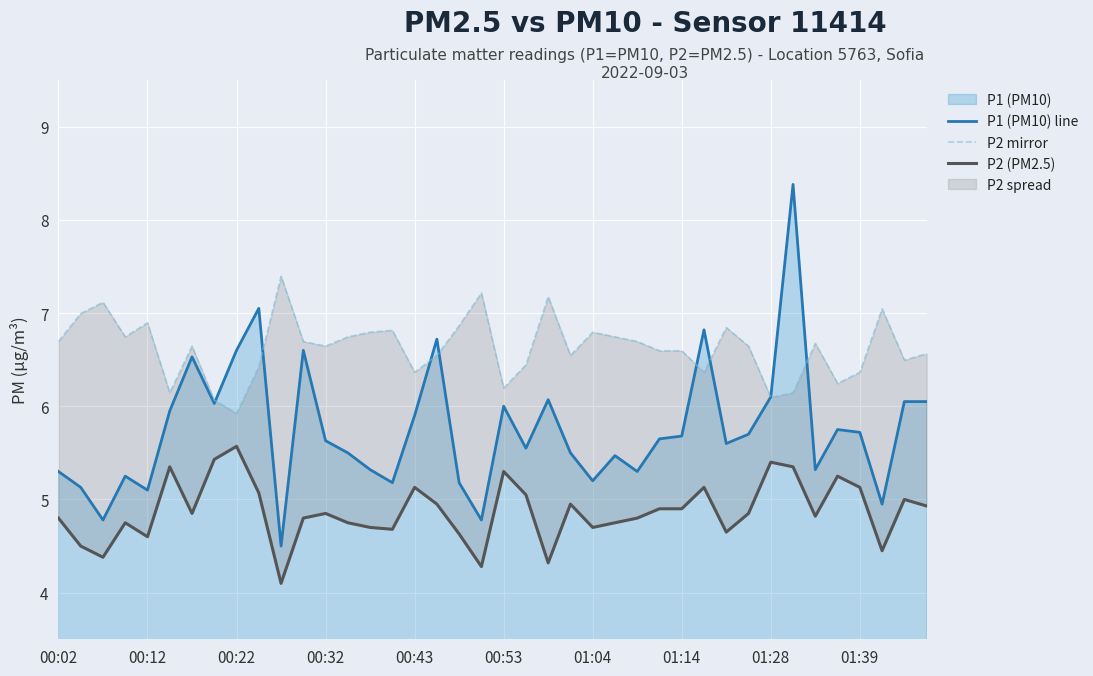

What is the lowest value of the P1 (PM10) line series?

4.5